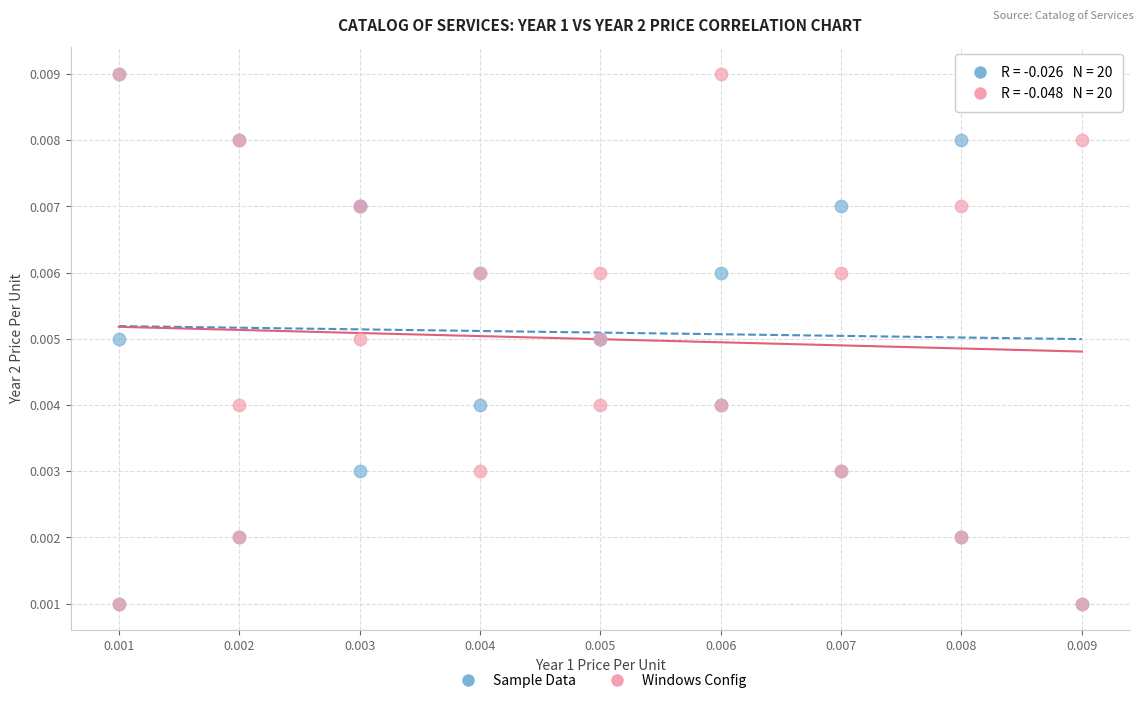

What are all the series names shown in the legend?

Sample Data, Windows Config